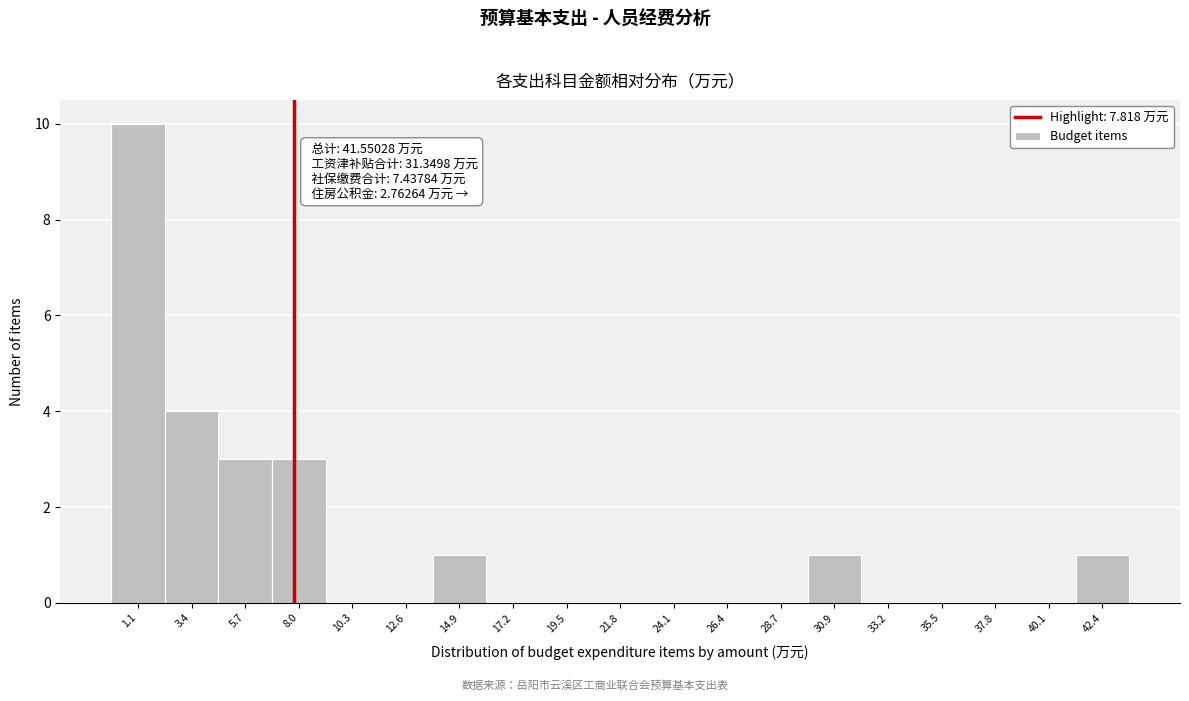

Over which range of the x-axis is the bar tallest?

0.0 to 2.5